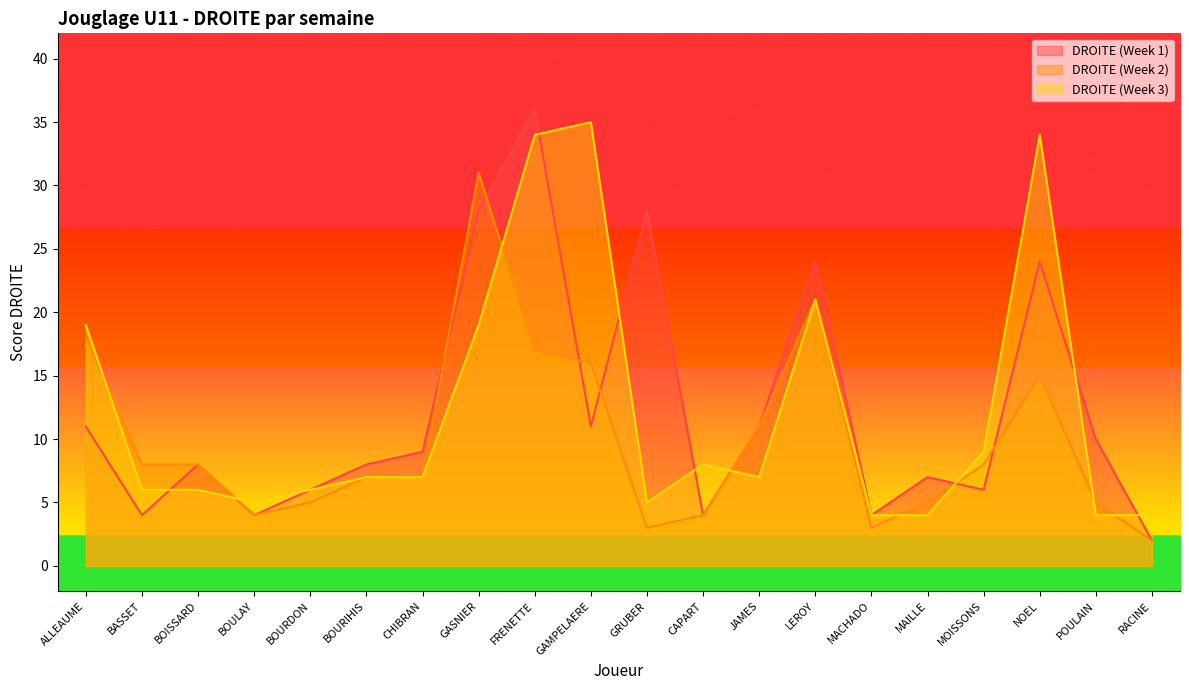

Reading left to right, transcribe all the data shown in this chart.

DROITE (Week 1): ALLEAUME=11	BASSET=4	BOISSARD=8	BOULAY=4	BOURDON=6	BOURIHIS=8	CHIBRAN=9	GASNIER=28	FRENETTE=36	GAMPELAERE=11	GRUBER=28	CAPART=4	JAMES=11	LEROY=24	MACHADO=4	MAILLE=7	MOISSONS=6	NOEL=24	POULAIN=10	RACINE=2
DROITE (Week 2): ALLEAUME=18	BASSET=8	BOISSARD=8	BOULAY=4	BOURDON=5	BOURIHIS=7	CHIBRAN=7	GASNIER=31	FRENETTE=17	GAMPELAERE=16	GRUBER=3	CAPART=4	JAMES=11	LEROY=21	MACHADO=3	MAILLE=5	MOISSONS=8	NOEL=15	POULAIN=5	RACINE=2
DROITE (Week 3): ALLEAUME=19	BASSET=6	BOISSARD=6	BOULAY=5	BOURDON=6	BOURIHIS=7	CHIBRAN=7	GASNIER=19	FRENETTE=34	GAMPELAERE=35	GRUBER=5	CAPART=8	JAMES=7	LEROY=21	MACHADO=4	MAILLE=4	MOISSONS=9	NOEL=34	POULAIN=4	RACINE=4